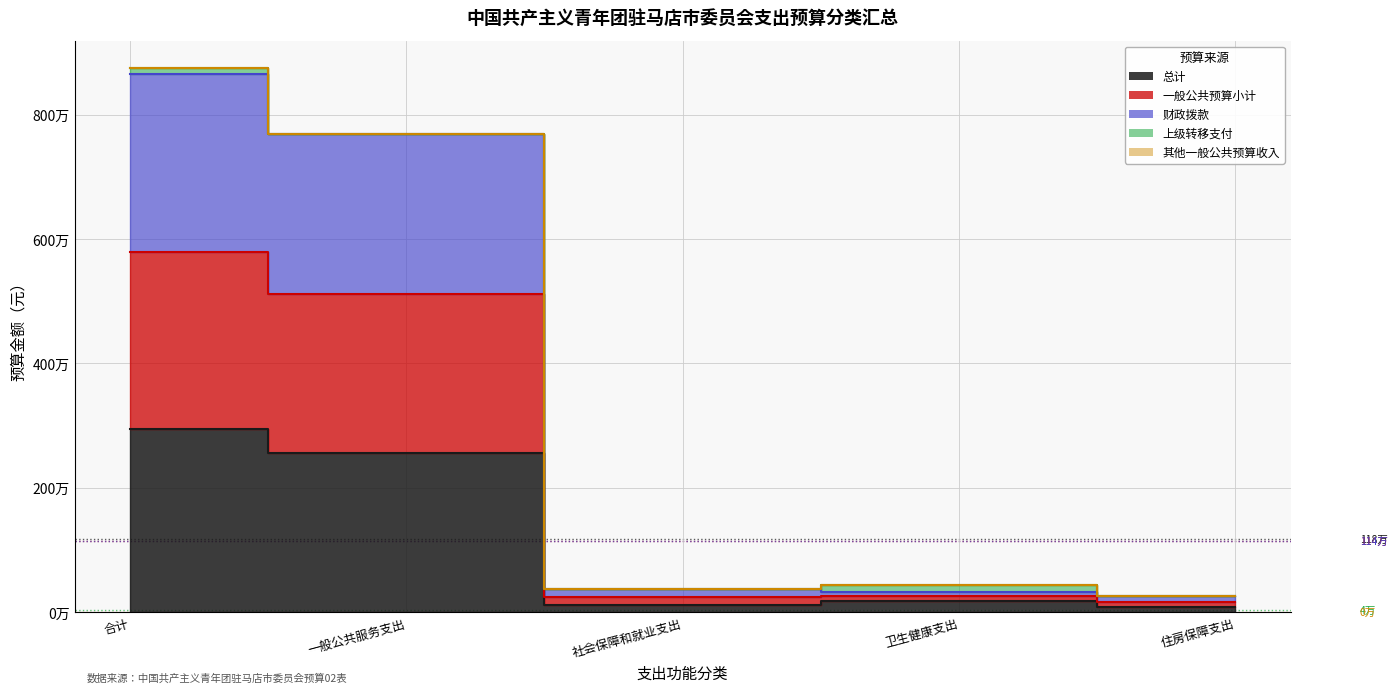

True or false: 总计 and 财政拨款 intersect in this chart.

False